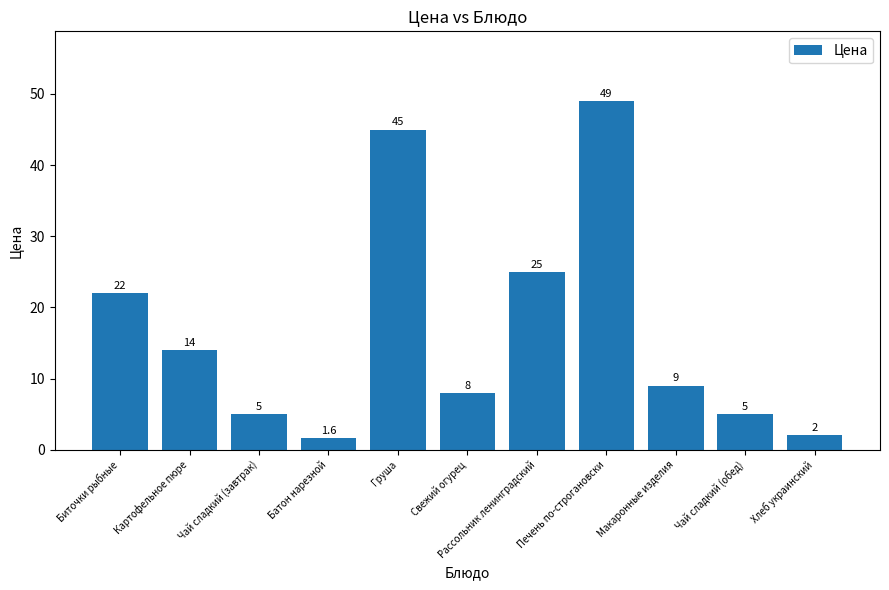

What is the difference between the second highest and minimum values?

43.4